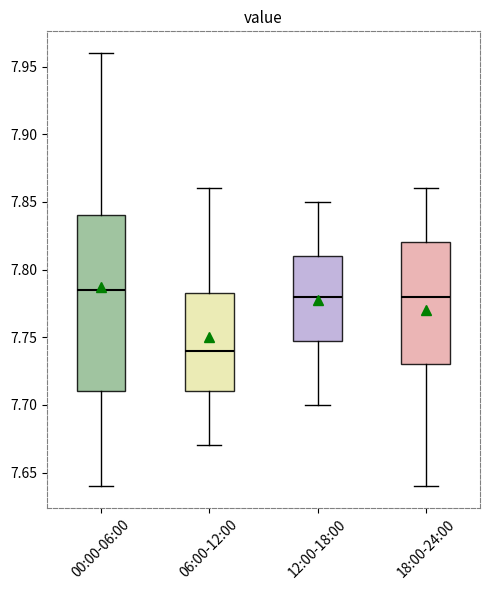

Where is the upper edge of the box for 00:00-06:00 on the y-axis? The values are not printed on the chart, so give them approximately, as read against the axis.

7.840